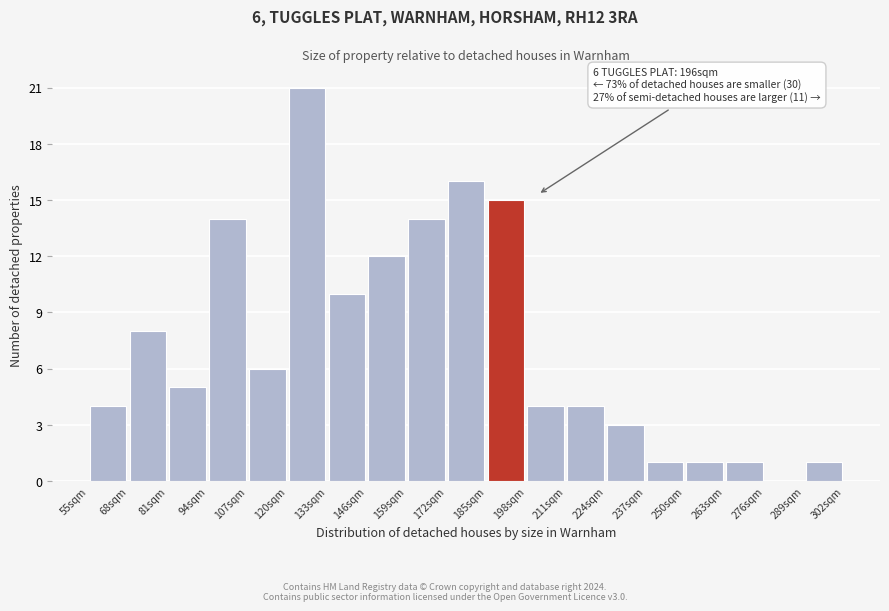

Over which range of the x-axis is the bar tallest?

120 to 133